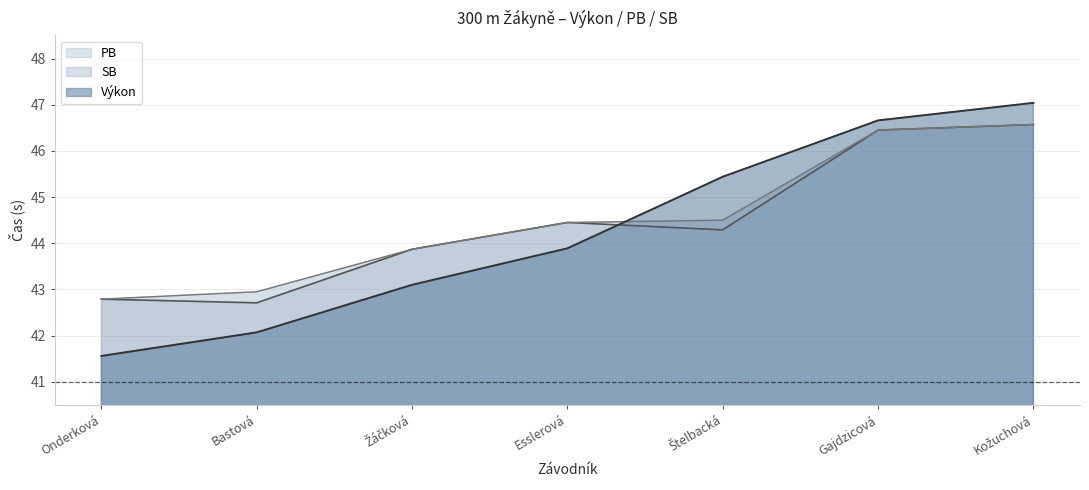

Which series has the largest range (max minus min)?

Výkon